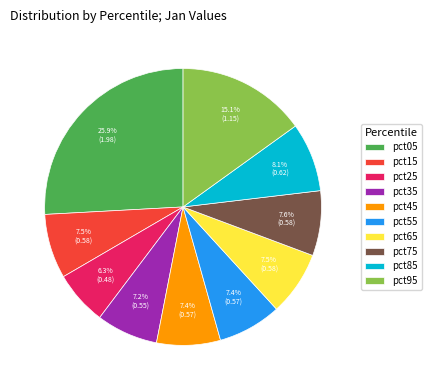

To the nearest percent, what is the difference between the largest and smallest slice percentages?

20%